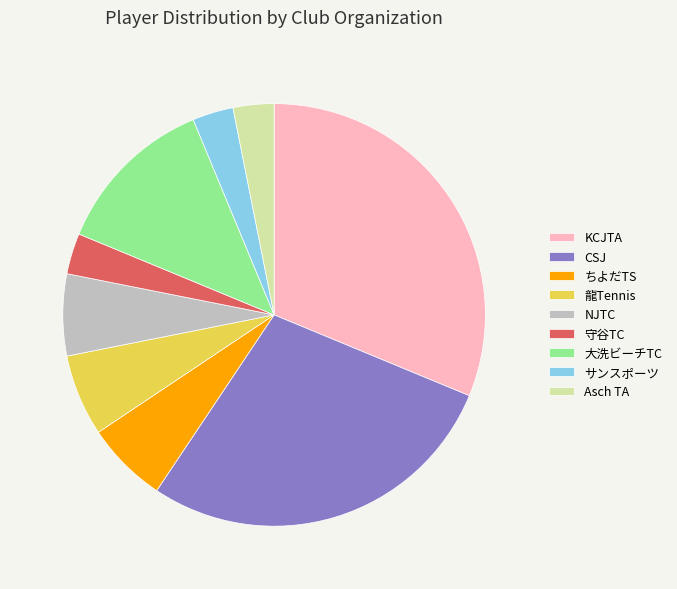

Which slice is the largest?

KCJTA